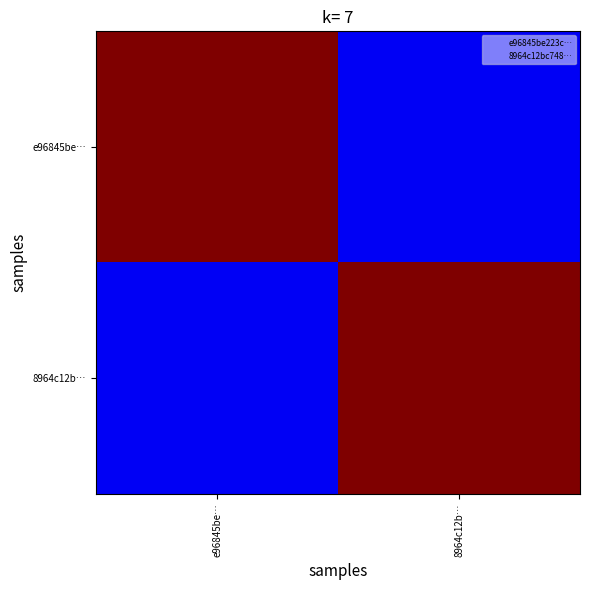

What is the spread (max minus min) of values at e96845be…?

17